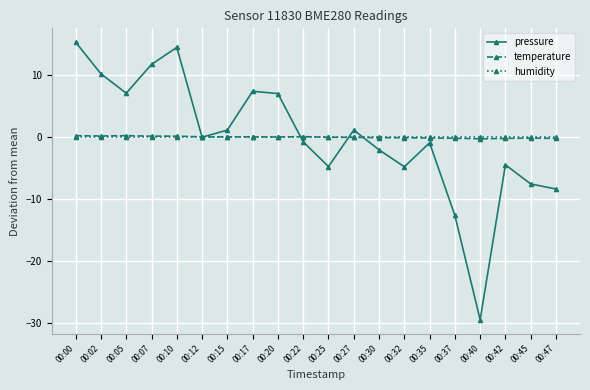

The value of humidity at 00:25 is 0.0. True or false?

True